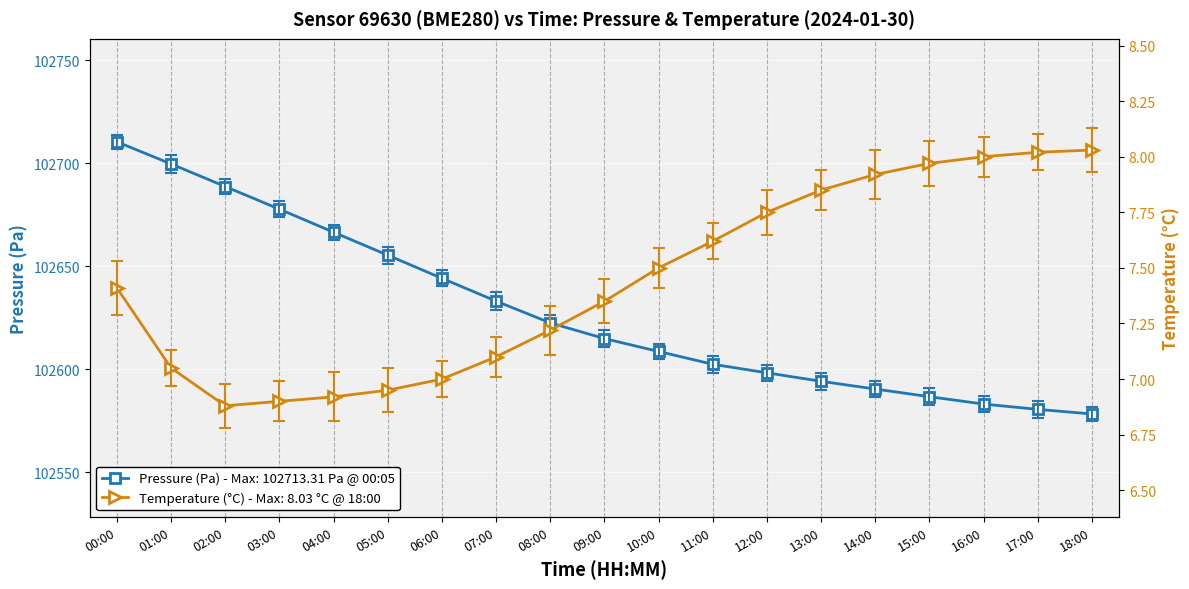

Which series has the largest range (max minus min)?

pressure